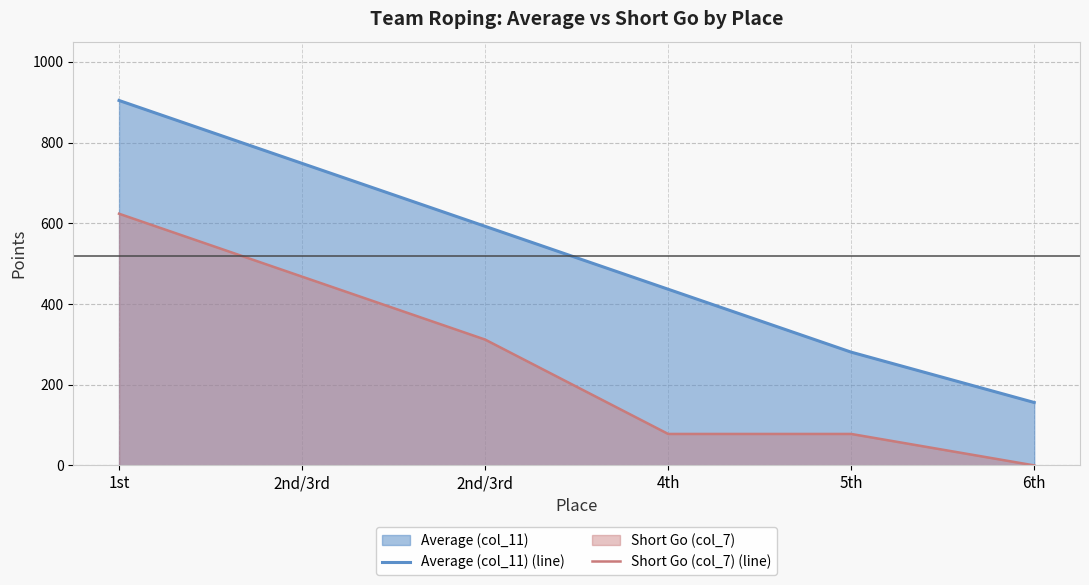

What is the label of the 4th point from the left?

4th